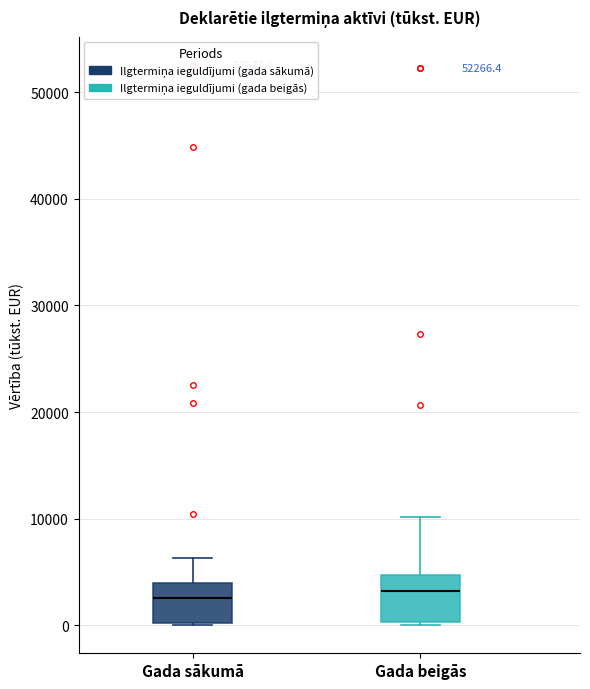

Reading left to right, transcribe this box plot: for each box, give where its median line is, the range the box spans, and where its two whiskers end, as read against the y-axis. The values are not printed on the chart, so give them approximately, as read against the axis.

Gada sākumā: median 3000, box 0 to 4000, whiskers 0 to 6000
Gada beigās: median 3000, box 0 to 5000, whiskers 0 (just below the box's lower edge) to 10000